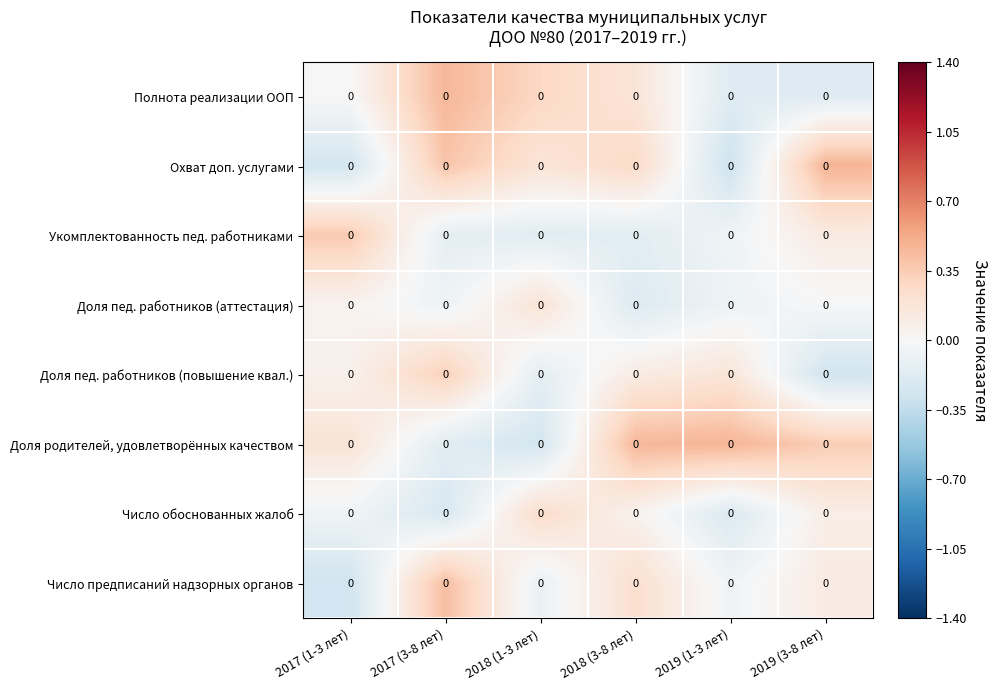

What is the sum of all Число обоснованных жалоб values?

-0.1